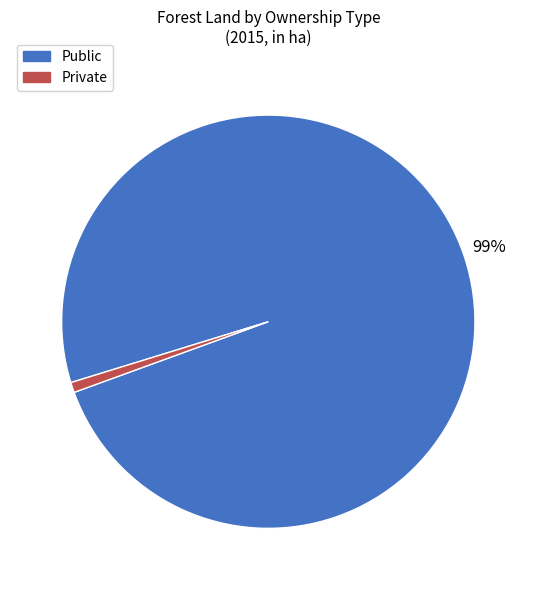

To the nearest percent, what percentage of the pie is Private?

1%